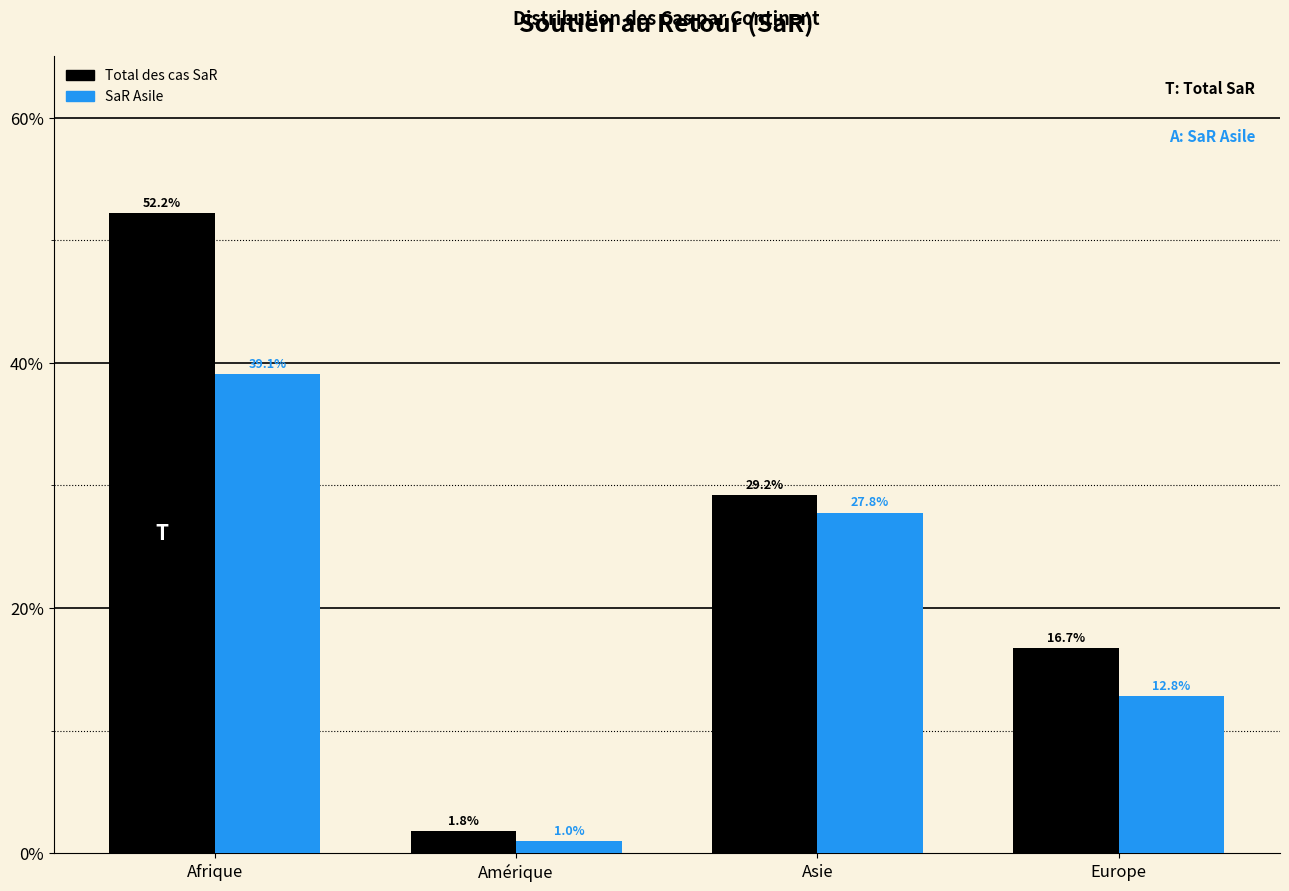

Reading right to left, extract all data points from this chart.

Total des cas SaR: Europe=16.7	Asie=29.2	Amérique=1.8	Afrique=52.2
SaR Asile: Europe=12.8	Asie=27.8	Amérique=1.0	Afrique=39.1